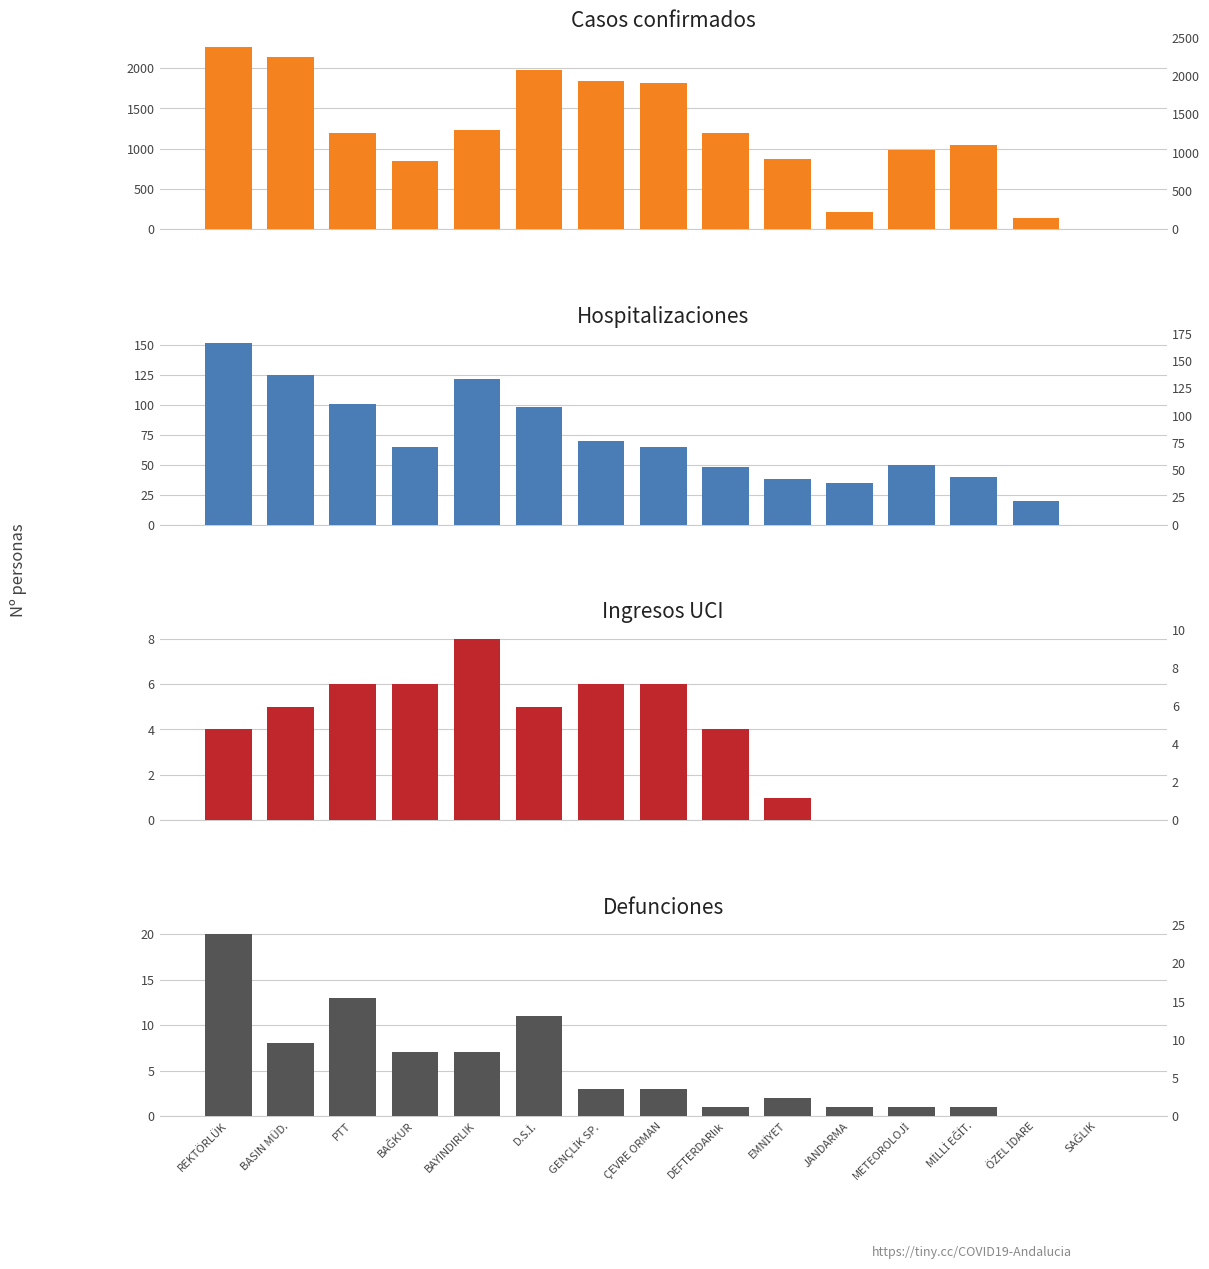

How many bars are there in total?

60